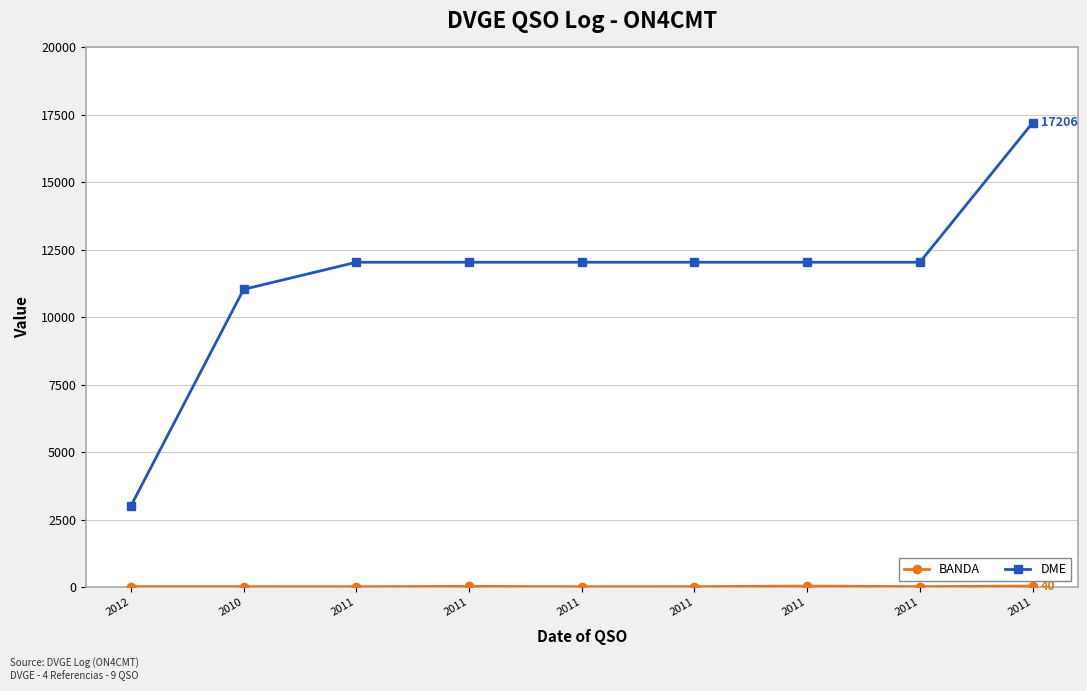

True or false: DME and BANDA cross at least once.

False